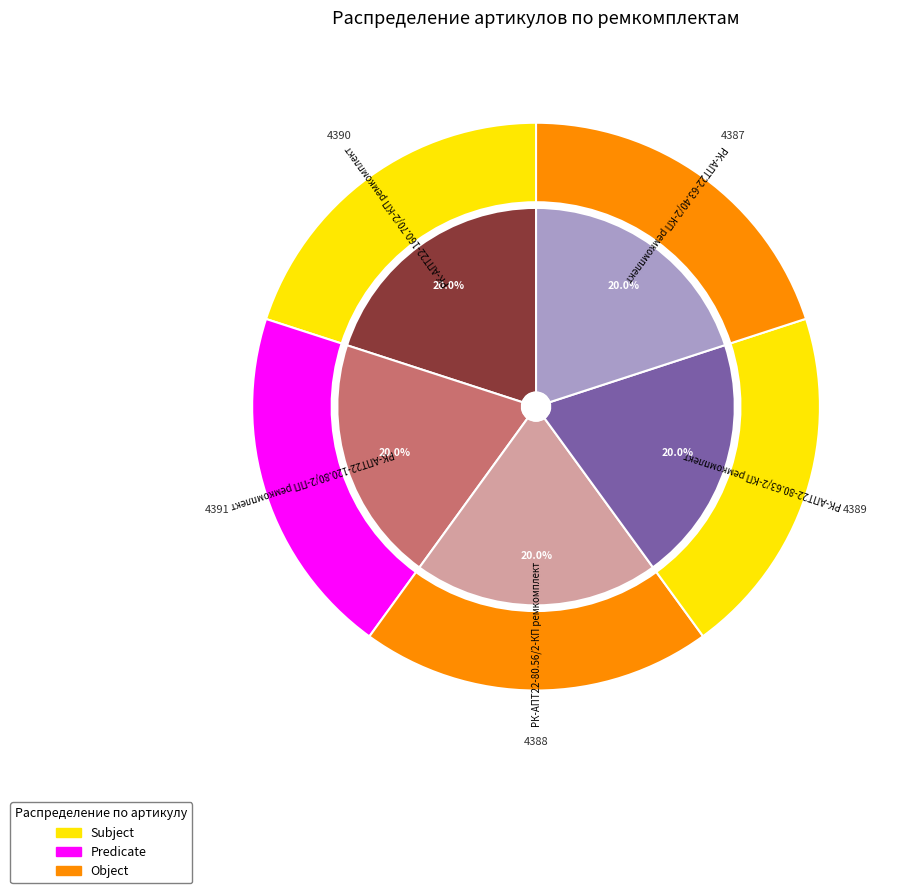

Is the sum of РК-АПТ22-160.70/2-КП ремкомплект and РК-АПТ22-80.56/2-КП ремкомплект greater than half?

No